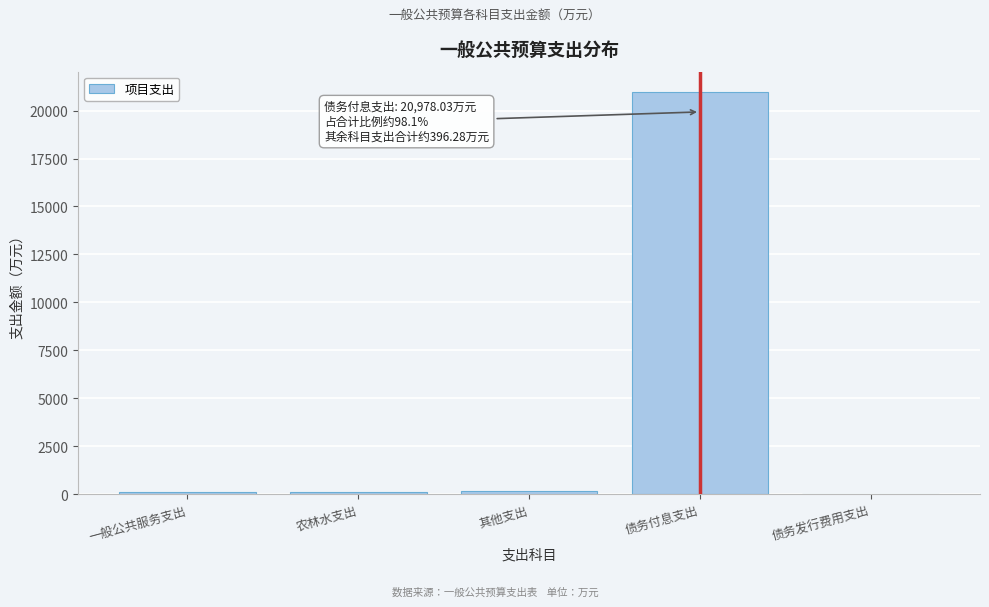

What is the greatest value displayed?

20978.0